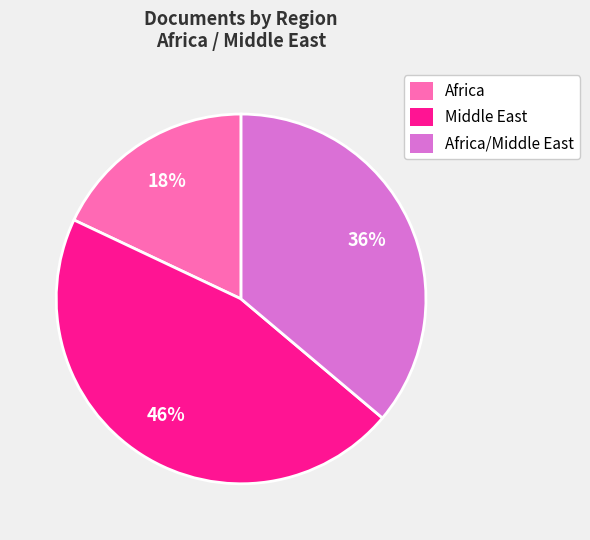

Is the sum of Africa and Africa/Middle East greater than half?

Yes